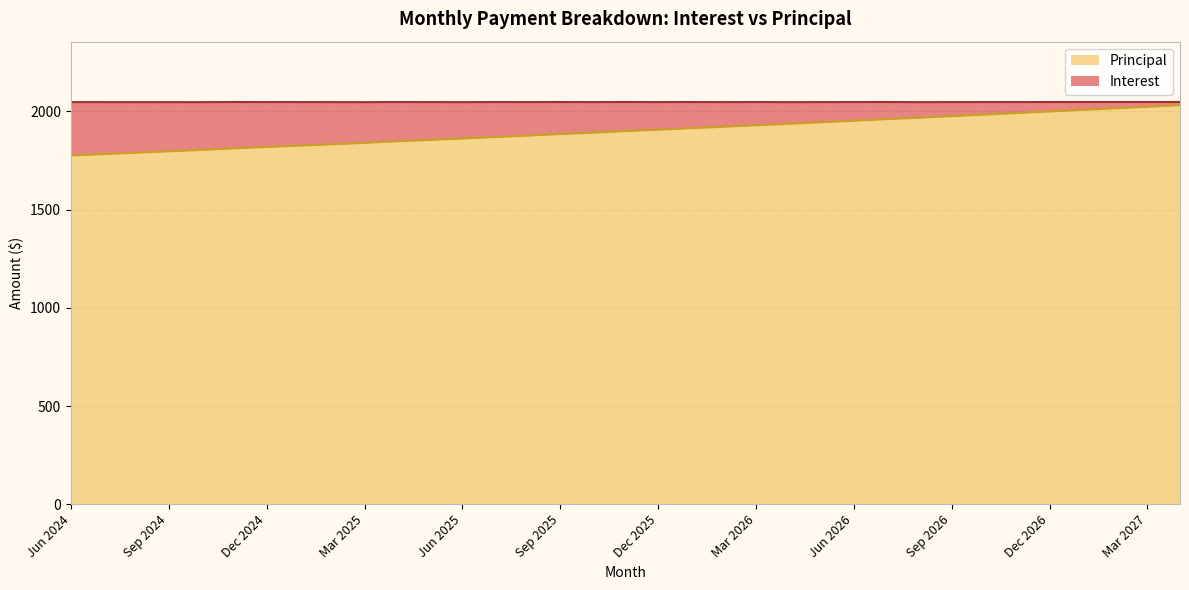

Does the chart have visible grid lines?

Yes